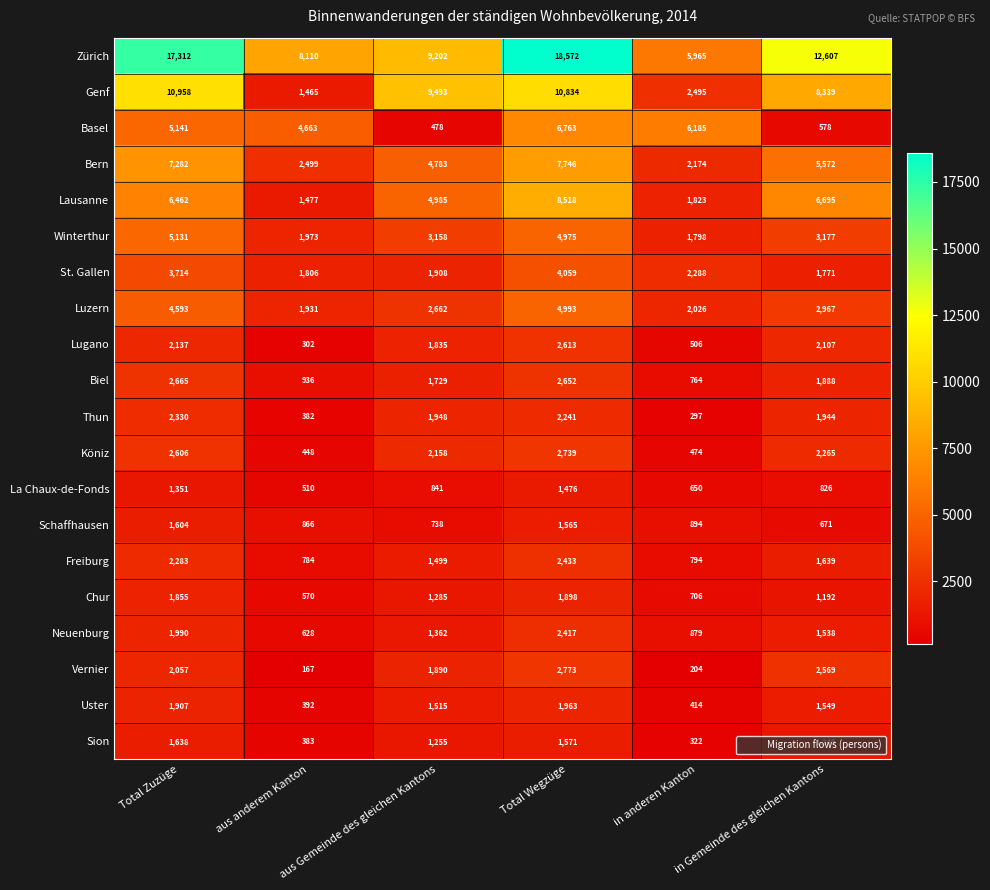

Which series has the largest total across all categories?

Zürich